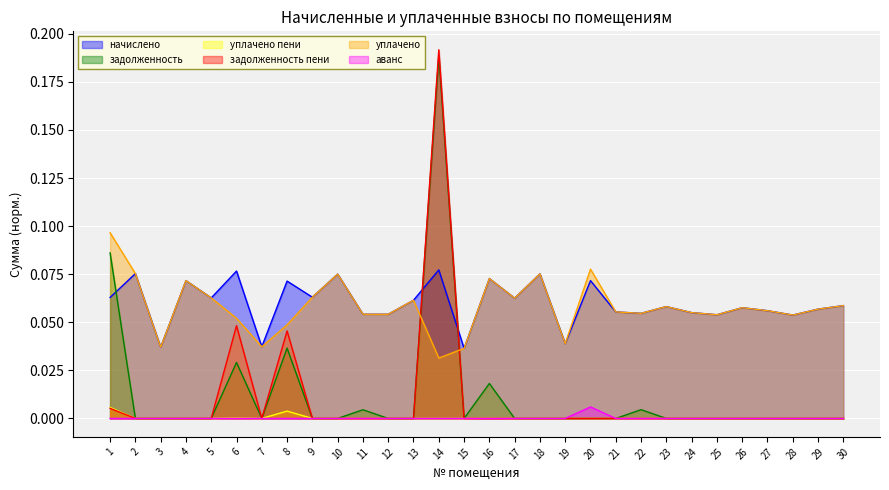

Where is задолженность пени nearest to the value 0?

2